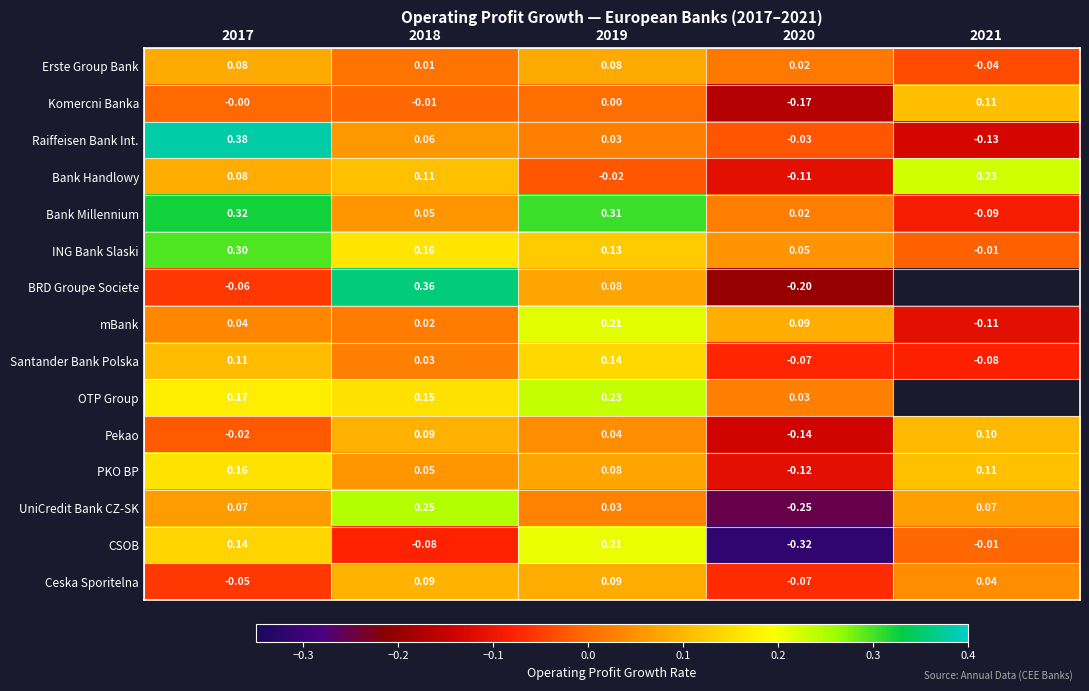

How many data points in UniCredit Bank CZ-SK are less than 0?

1